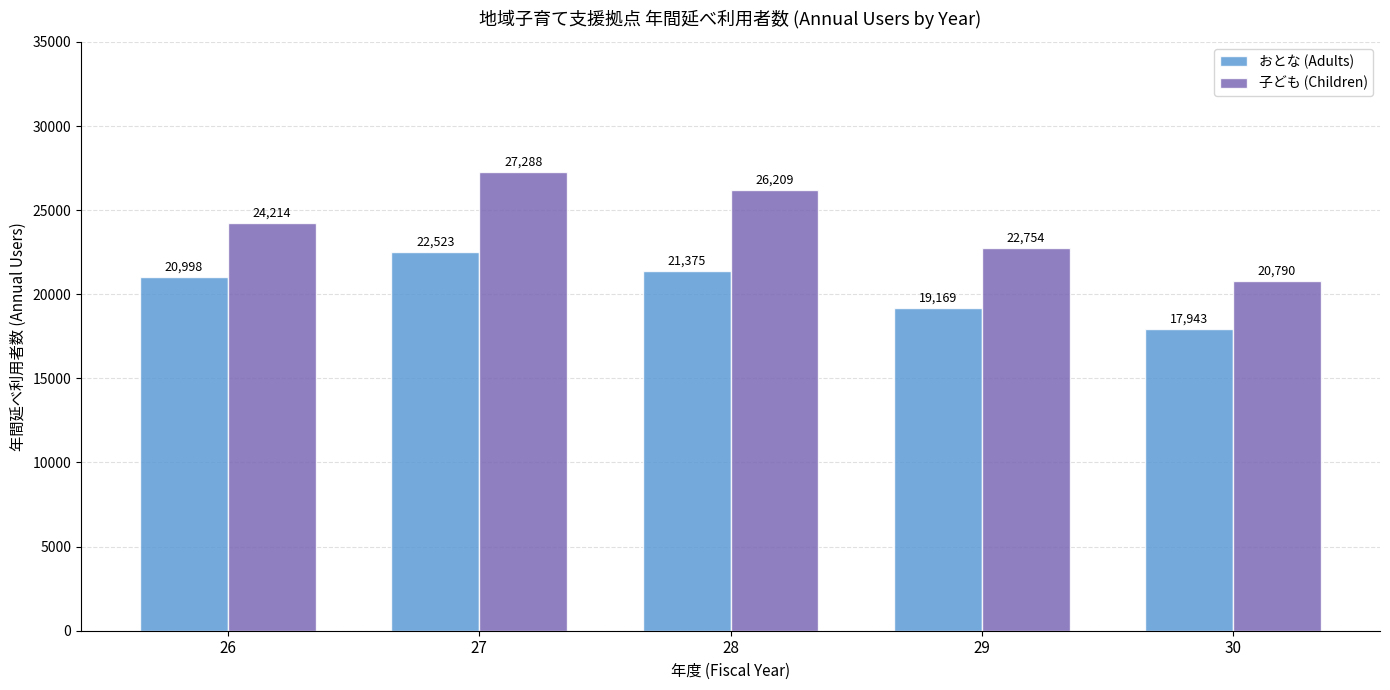

What is the difference between the おとな (Adults) values at 26 and 30?

3055